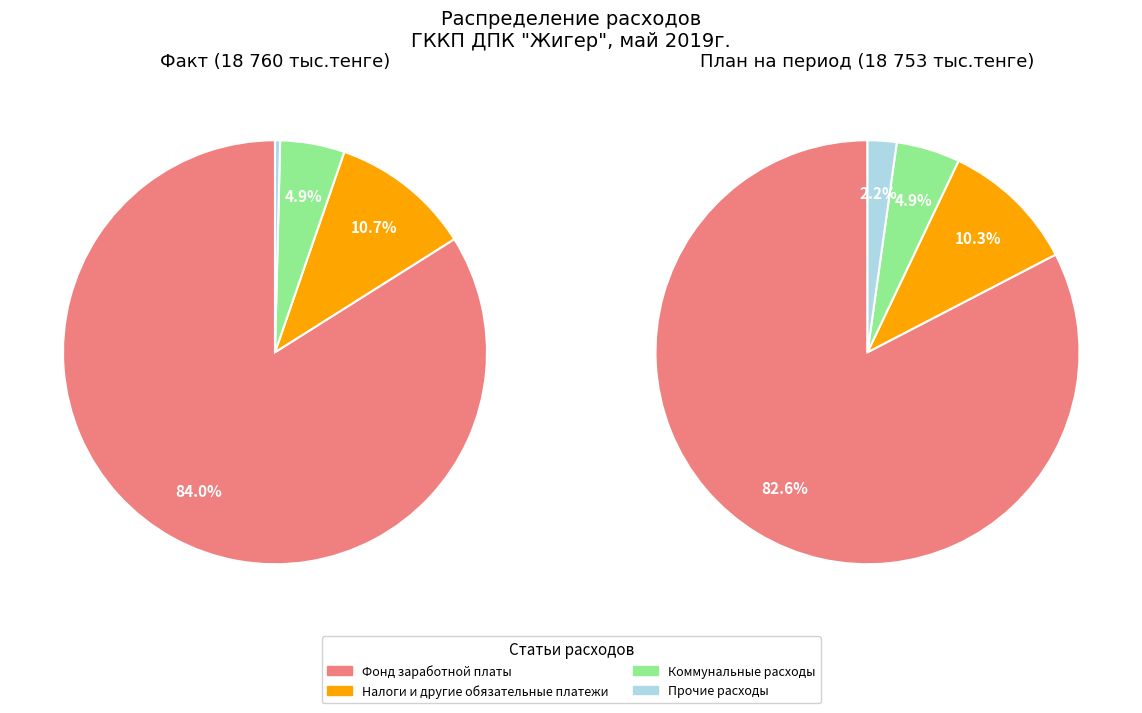

Is there a majority slice in this chart?

Yes